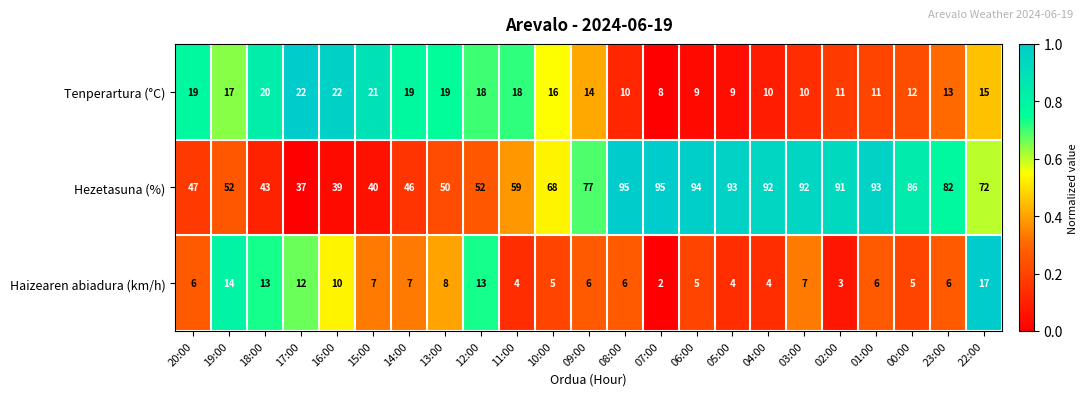

Where is Tenperartura (°C) nearest to the value 15?

22:00